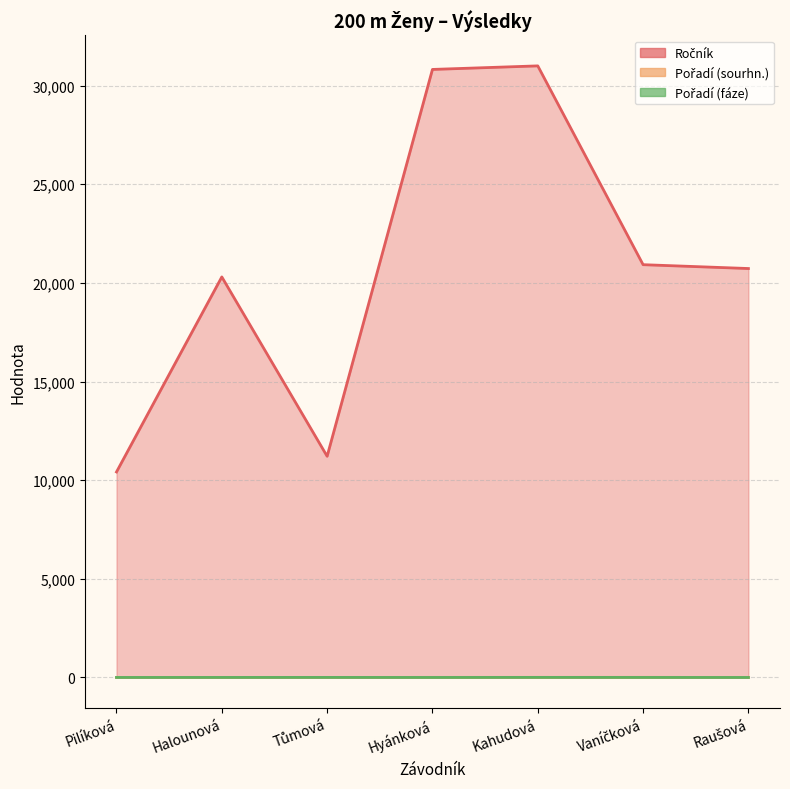

Which series has the largest total across all categories?

Ročník